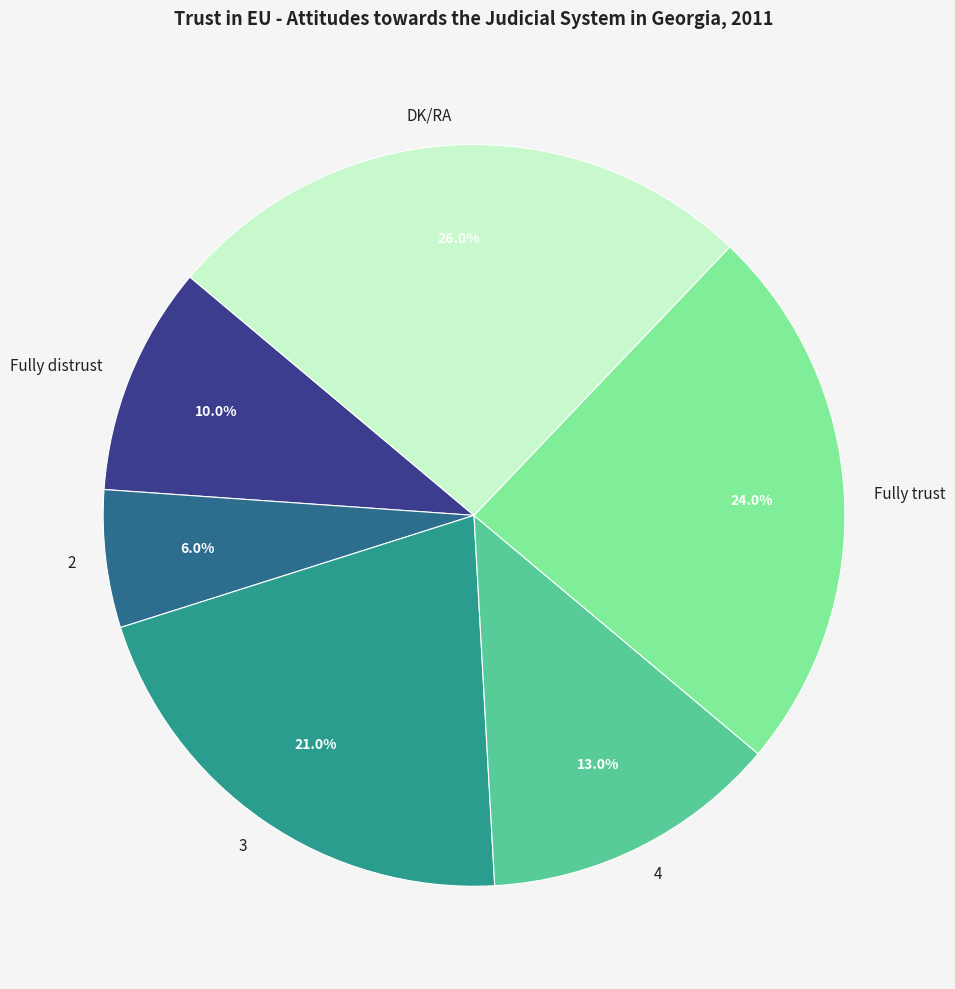

The DK/RA slice represents 18% of the pie. True or false?

False